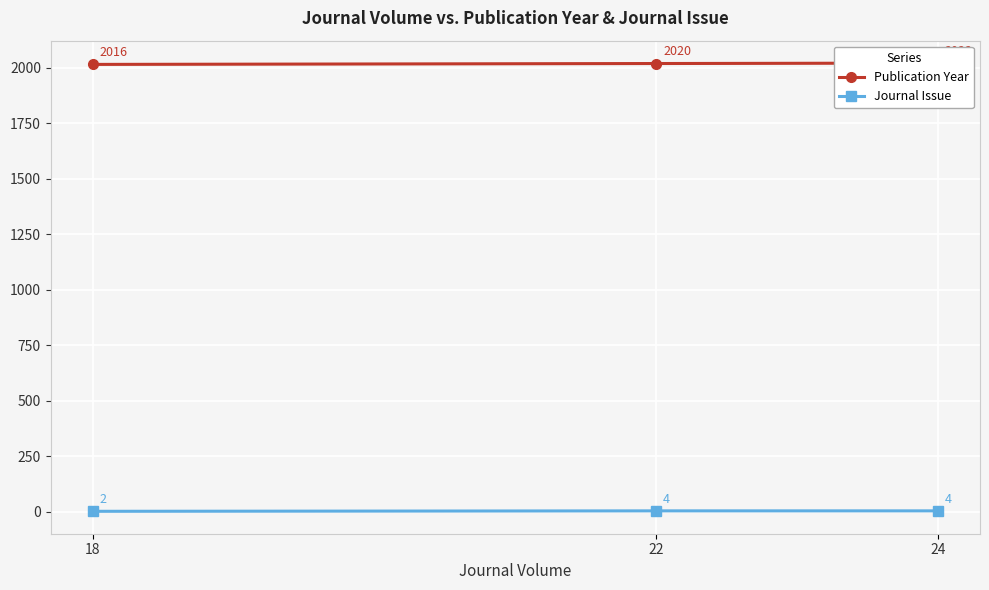

The value of Journal Issue at 18 is 2. True or false?

True